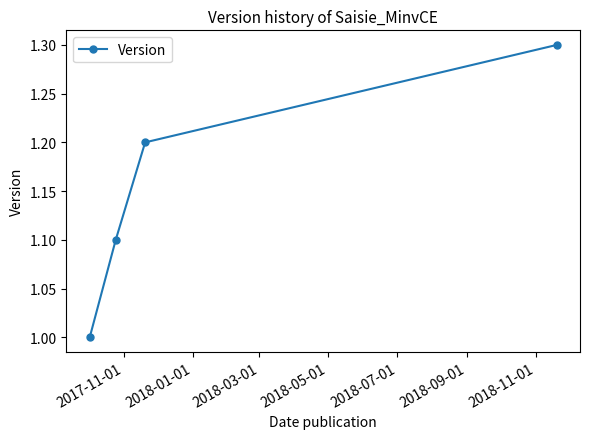

True or false: there are more than 1 points higher than both neighbors.

False